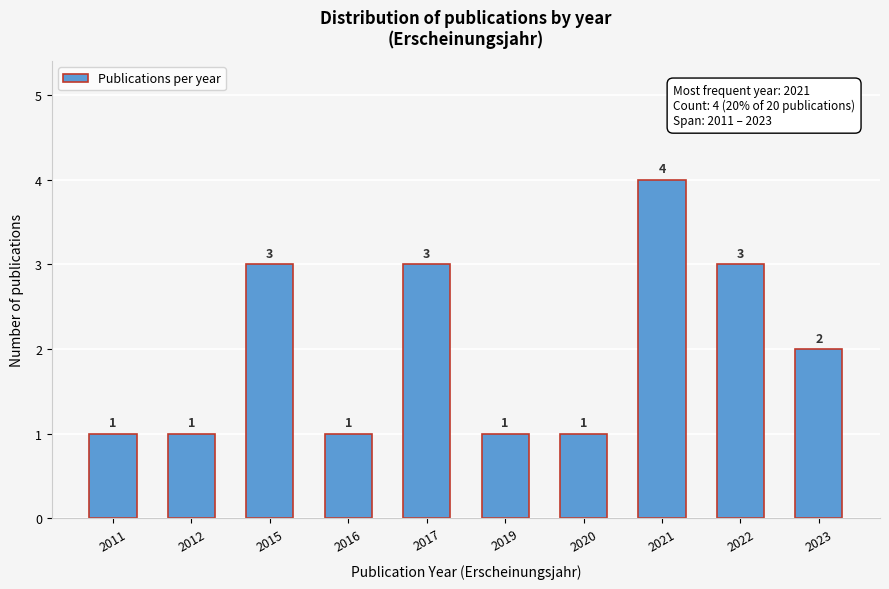

Reading right to left, extract all data points from this chart.

2023=2	2022=3	2021=4	2020=1	2019=1	2017=3	2016=1	2015=3	2012=1	2011=1